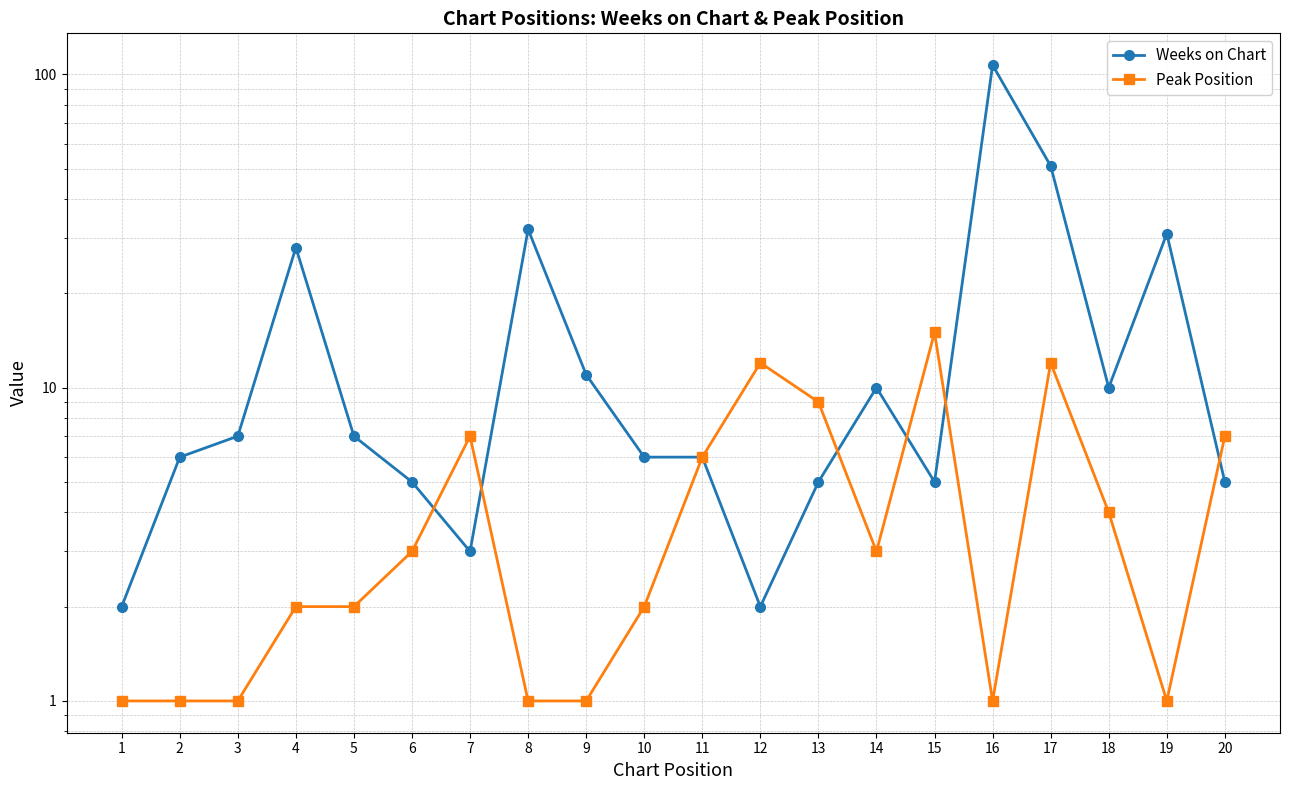

The value of Weeks on Chart at 11 is 6. True or false?

True